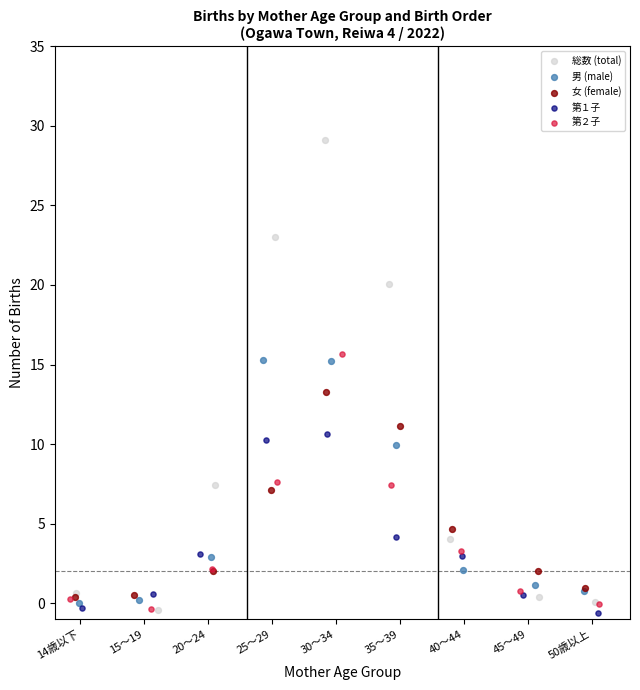

Which series has the widest spread of Y values?

総数 (total)